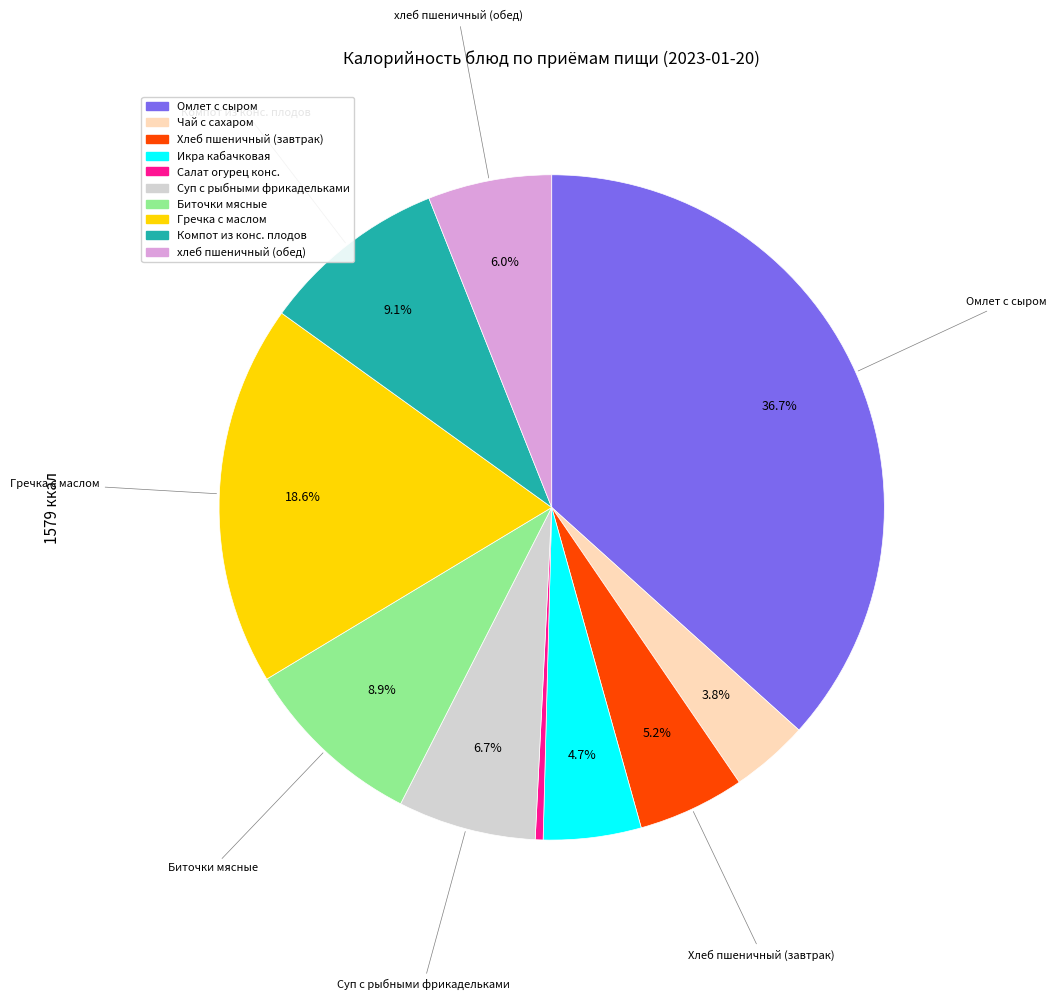

What percentage is the хлеб пшеничный (обед) slice, to the nearest percent?

6%